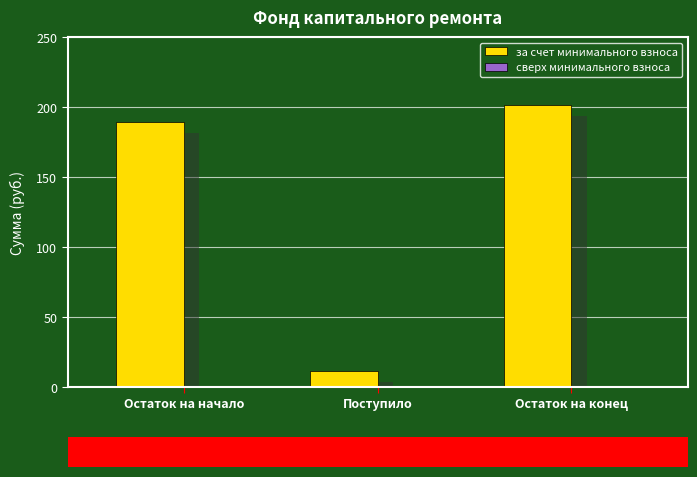

What is the total value across all series at Остаток на начало?

189.6